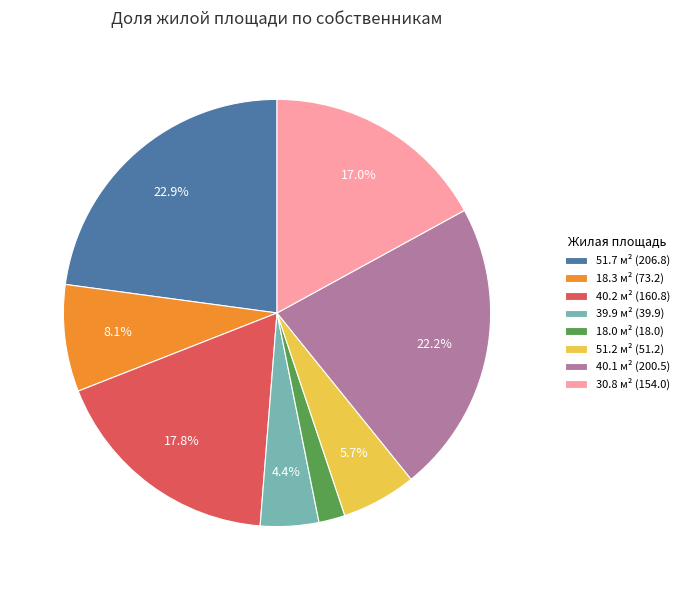

To the nearest percent, what is the average slice percentage?

12%